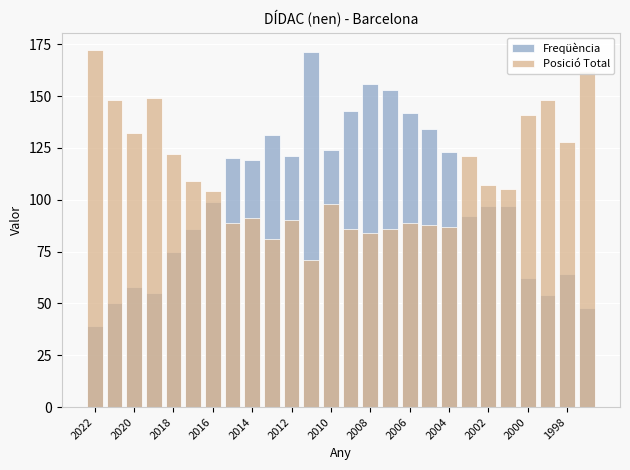

What is the average value of the Posició Total series?

111